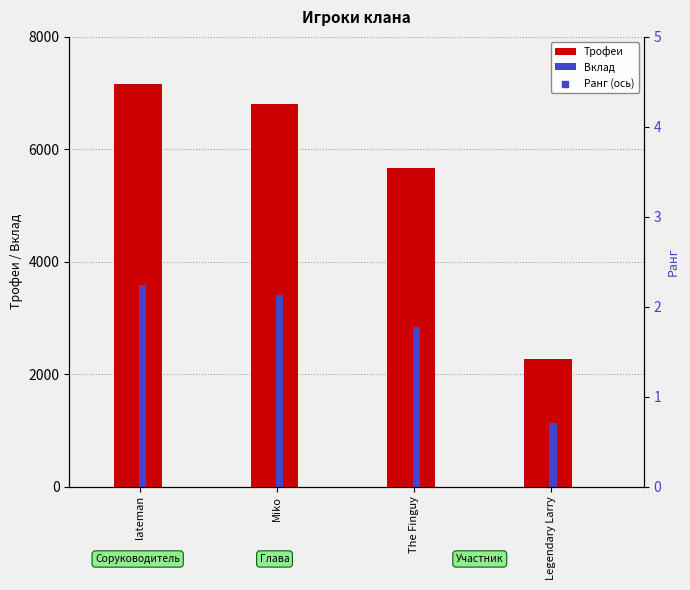

Which series contains the lowest Y value?

Вклад